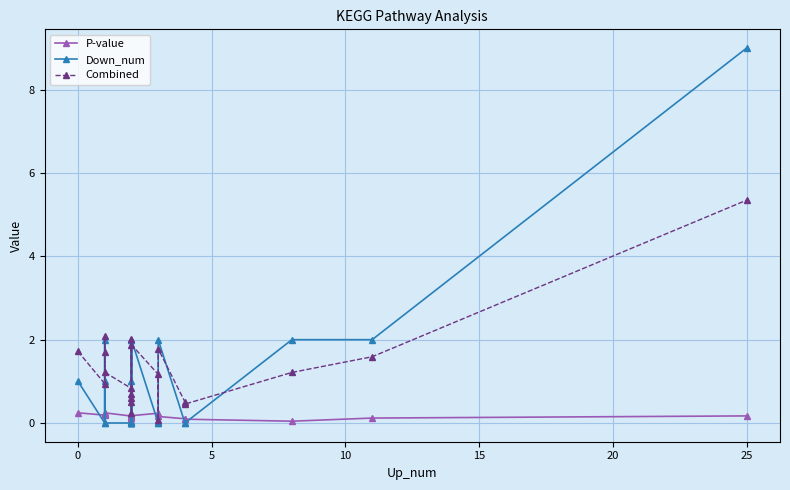

How many lines are shown in the chart?

3